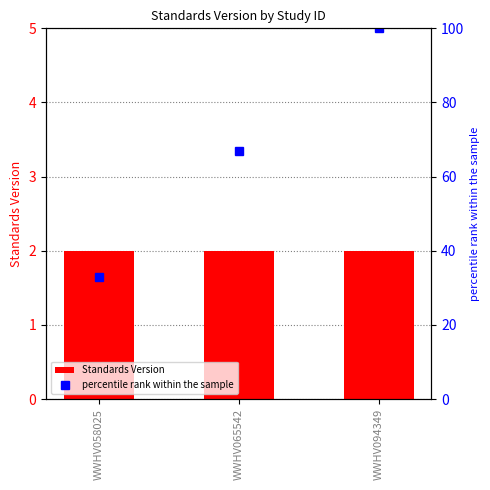

What is the sum of all Standards Version values?

6